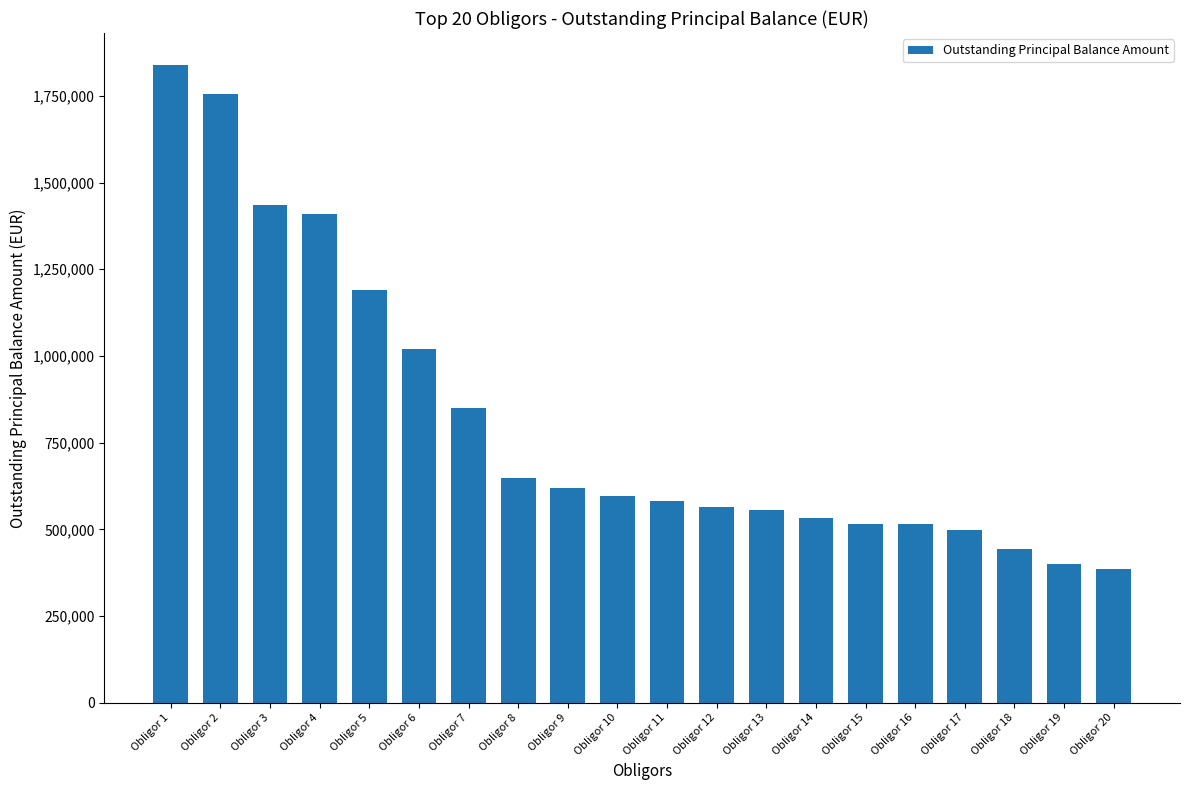

What is the minimum value shown in the chart?

385633.9